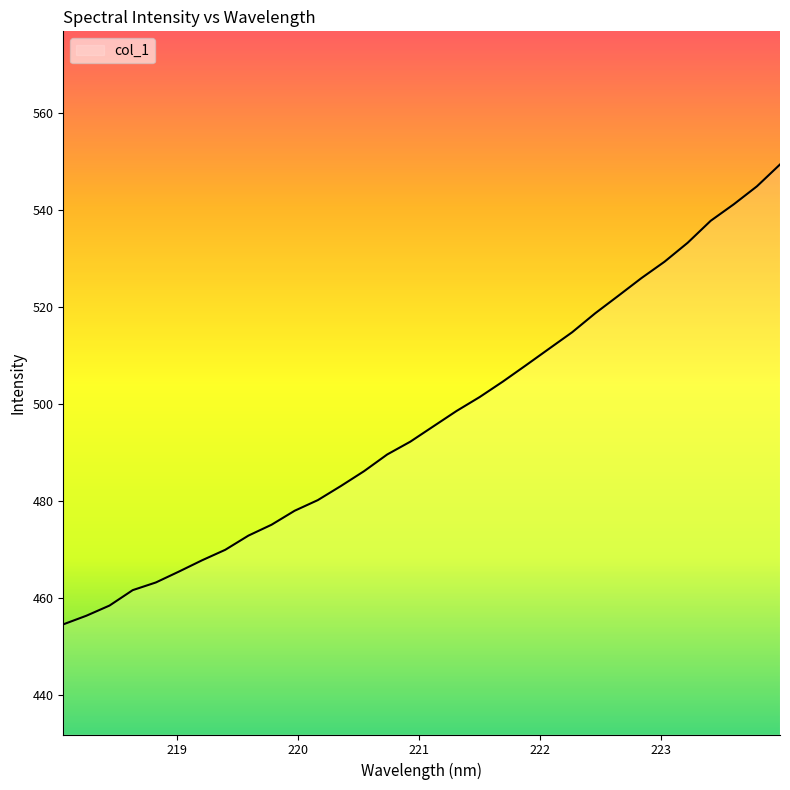

What is the difference between the maximum and minimum values?

94.9